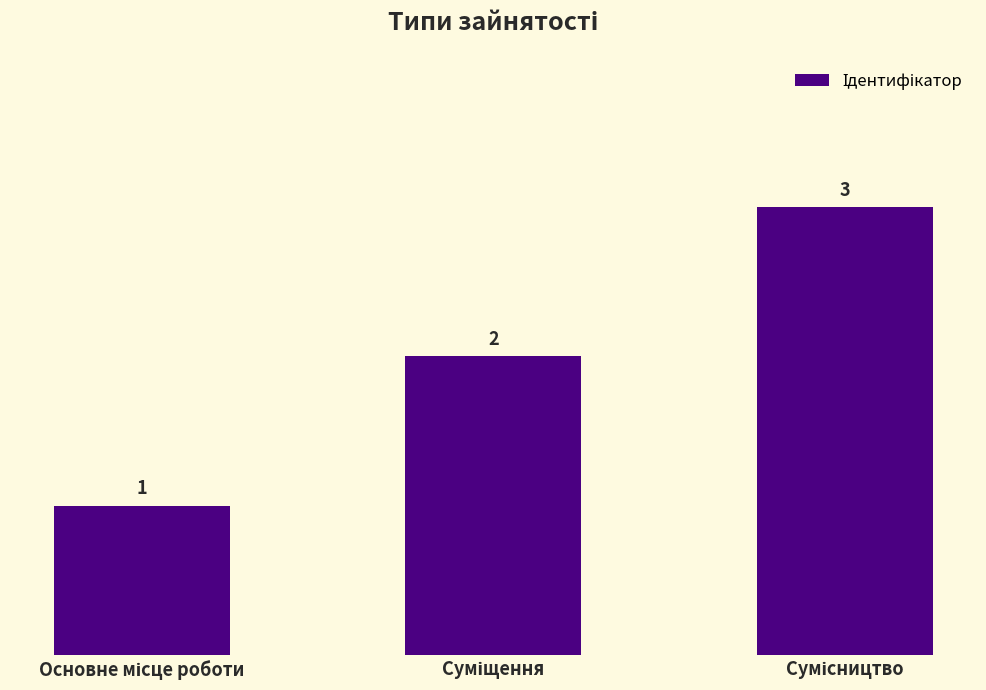

What is the sum of all values?

6